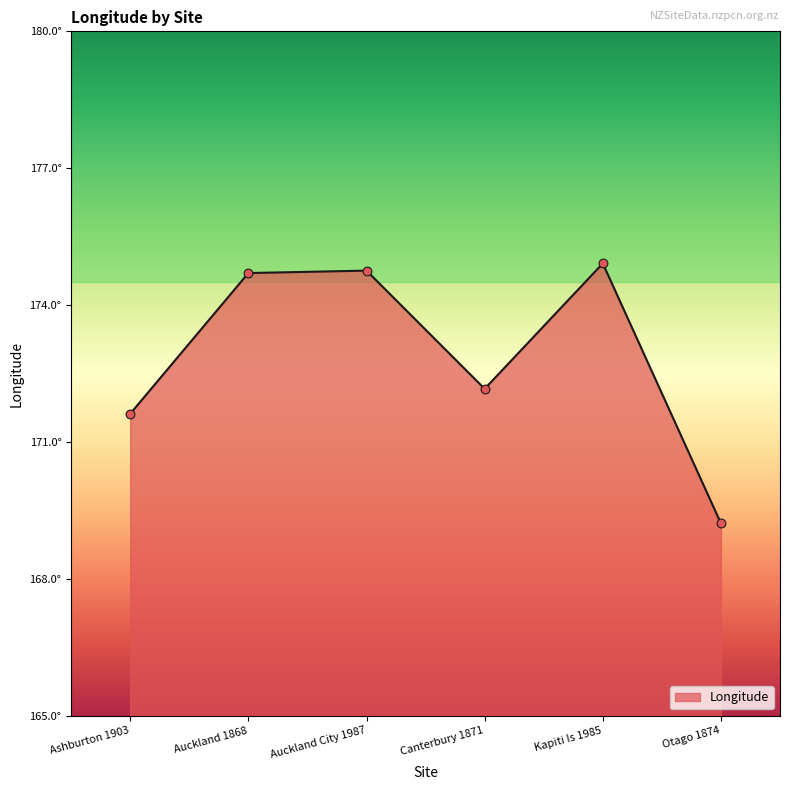

Which has a higher value, Ashburton 1903 or Auckland 1868?

Auckland 1868